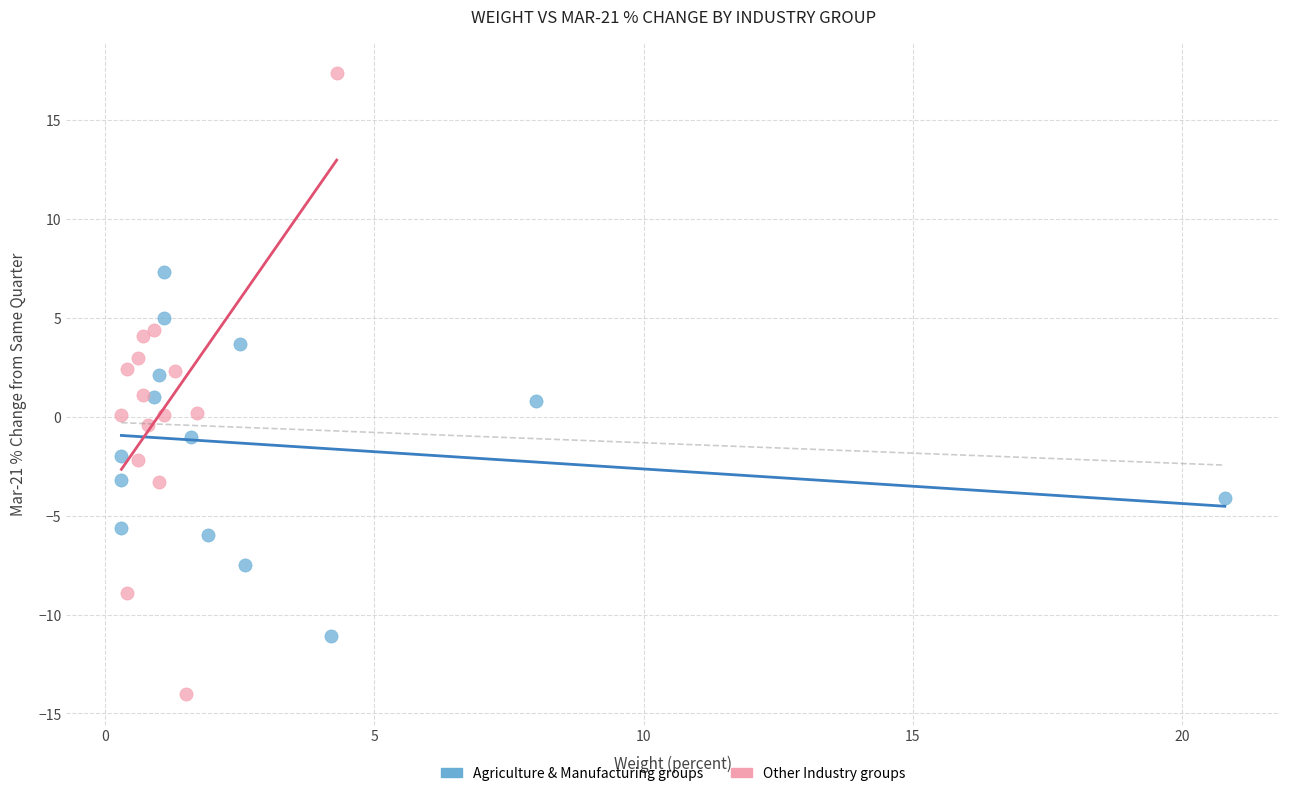

Which series contains the highest Y value?

Other Industry groups